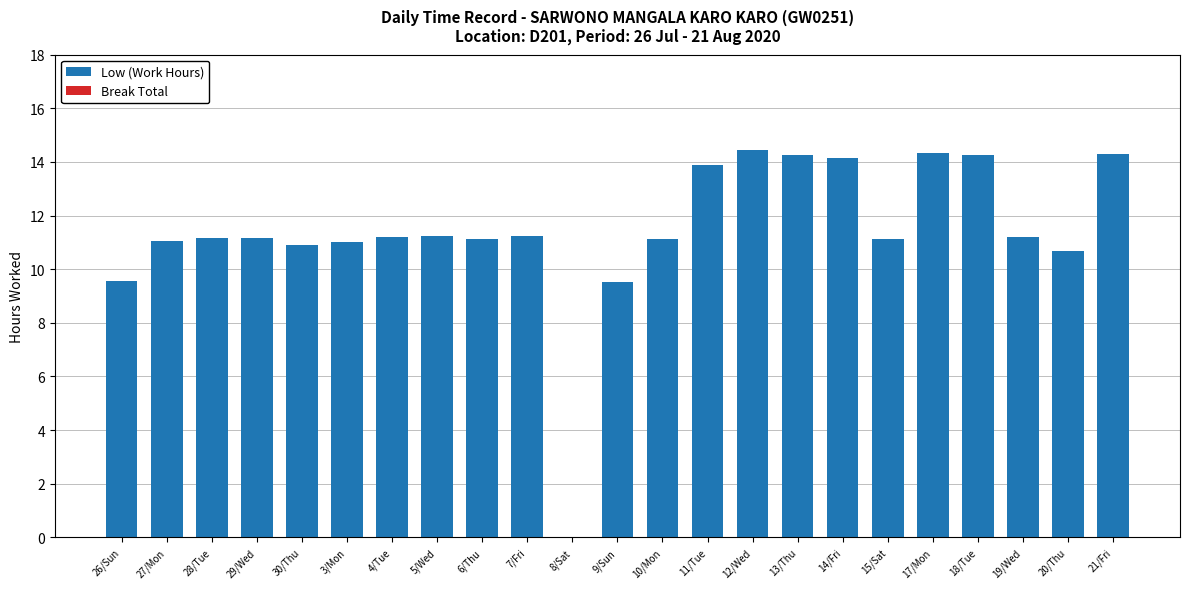

What is the sum of the values at 8/Sat and 15/Sat?

11.1